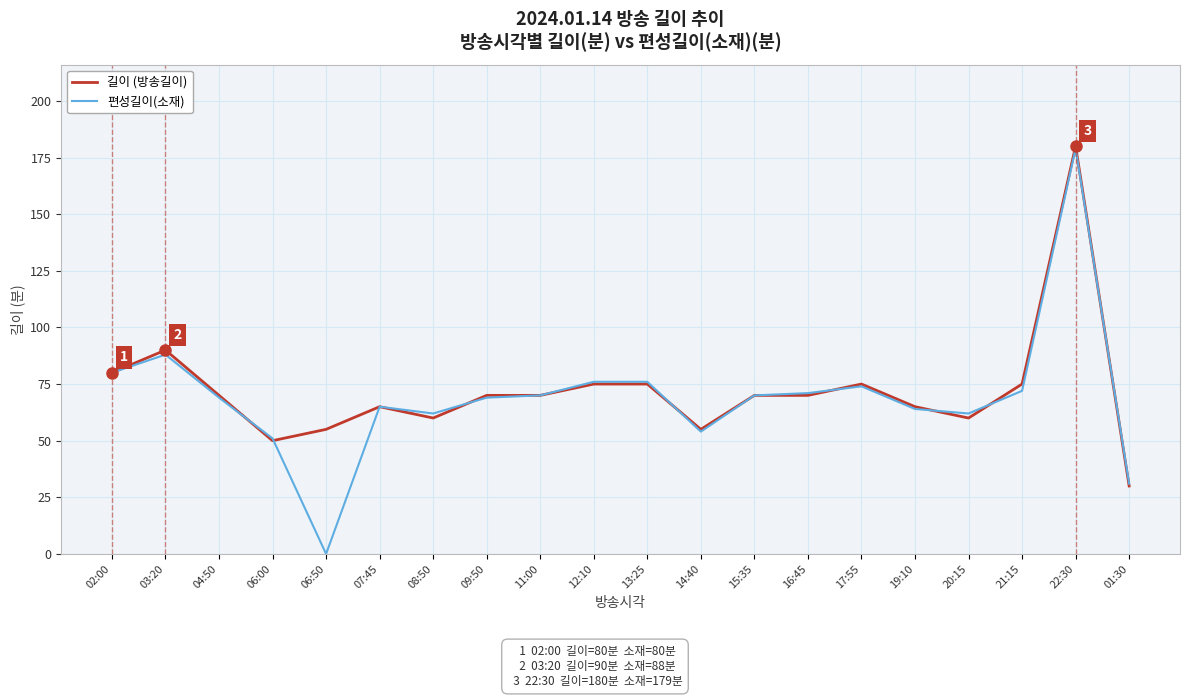

At how many categories does at least one series exceed 118?

1